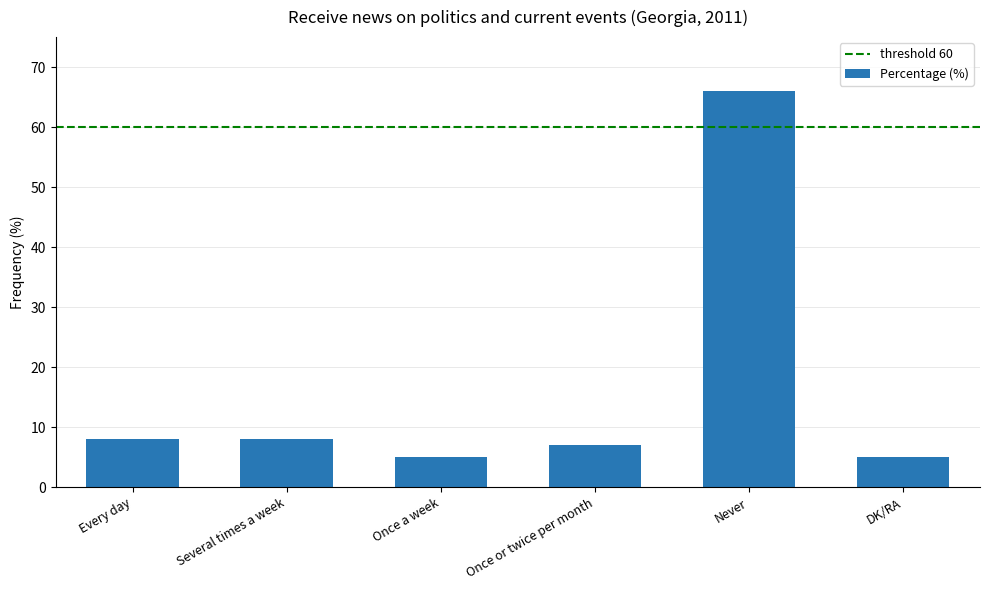

What is the change in value from Every day to DK/RA?

-3